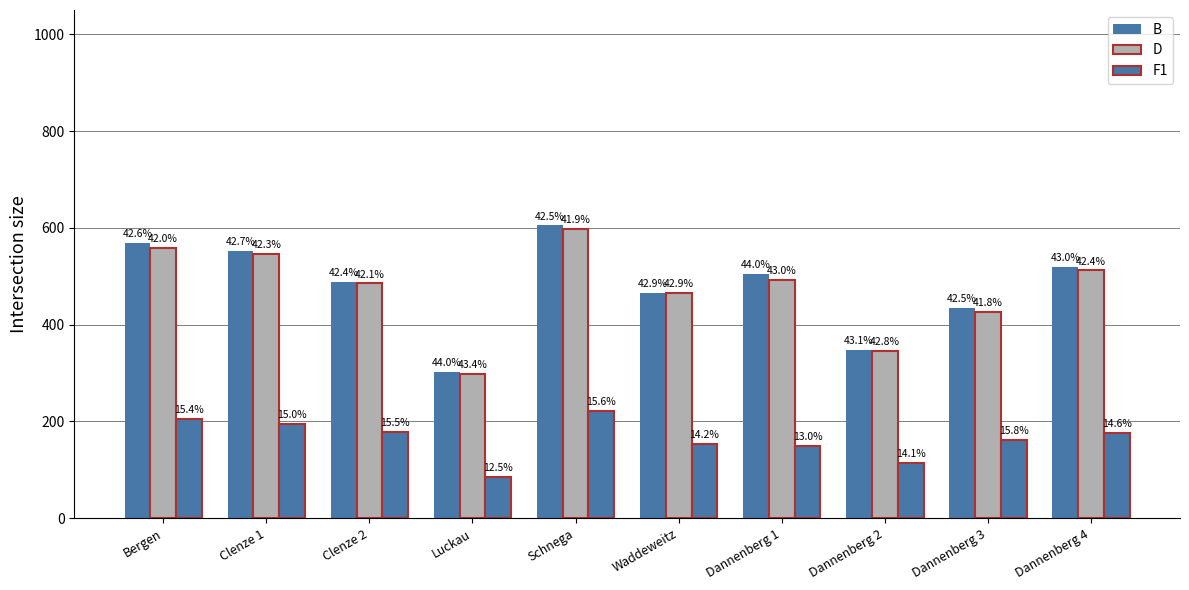

Are the bars horizontal?

No